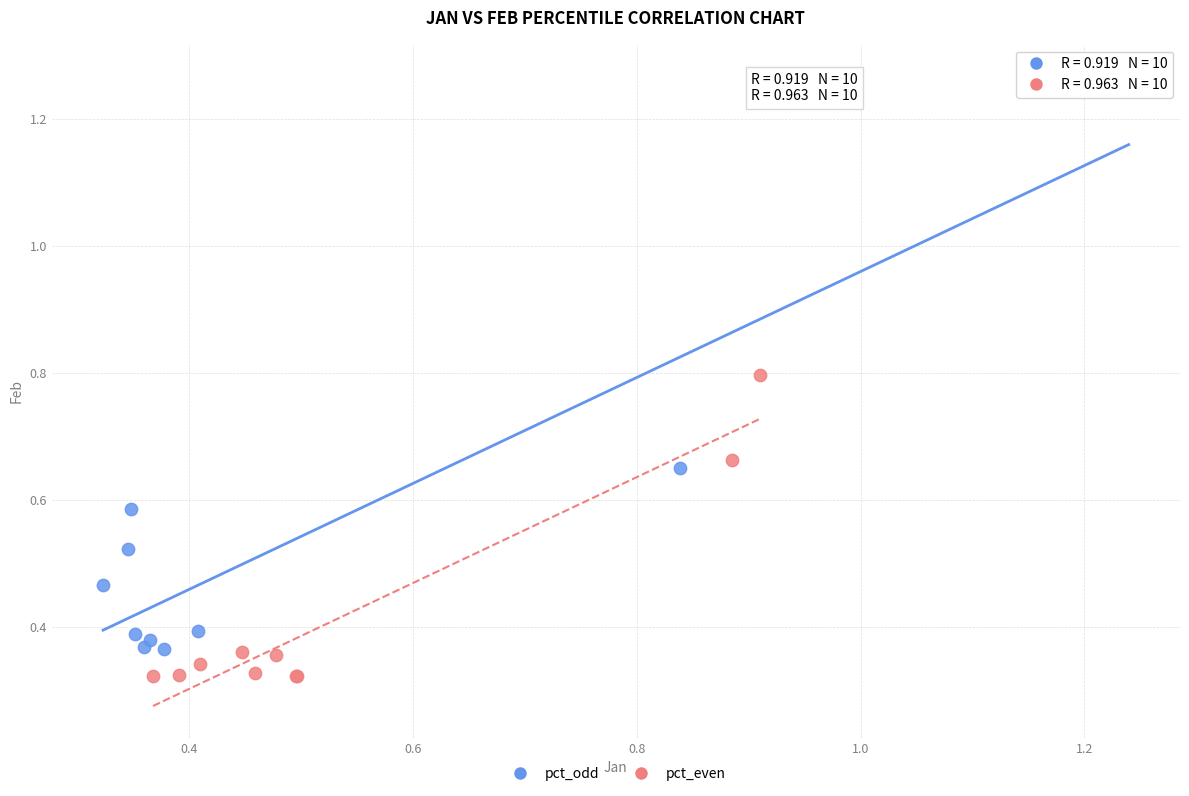

Which series has the largest Y range (max minus min)?

pct_odd